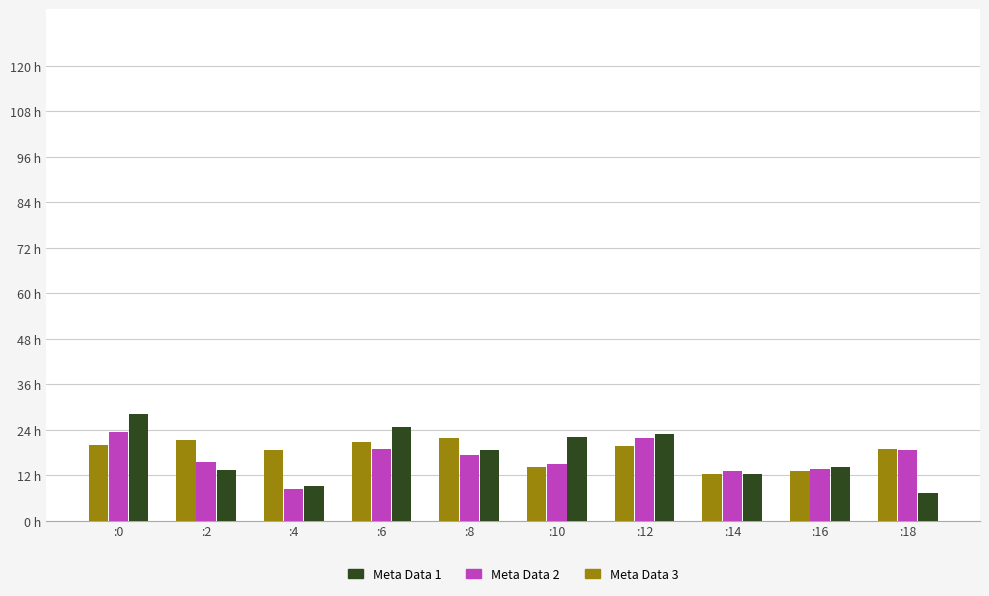

Which series has the widest spread of values?

Meta Data 1